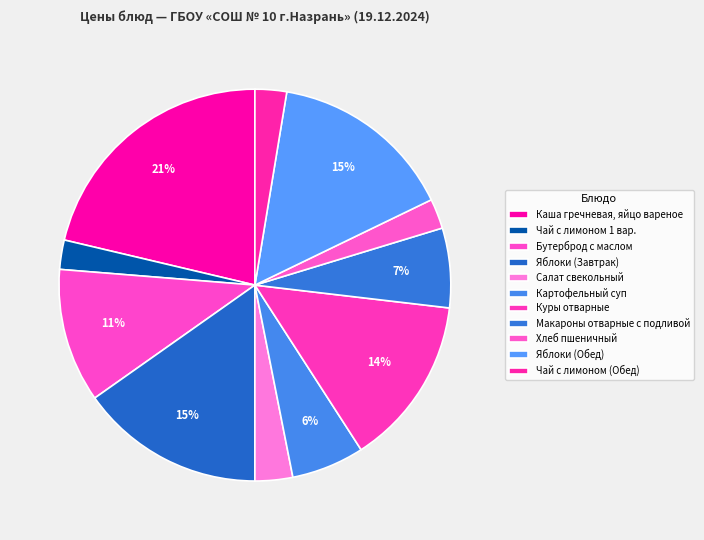

To the nearest percent, what portion does Макароны отварные с подливой represent?

7%